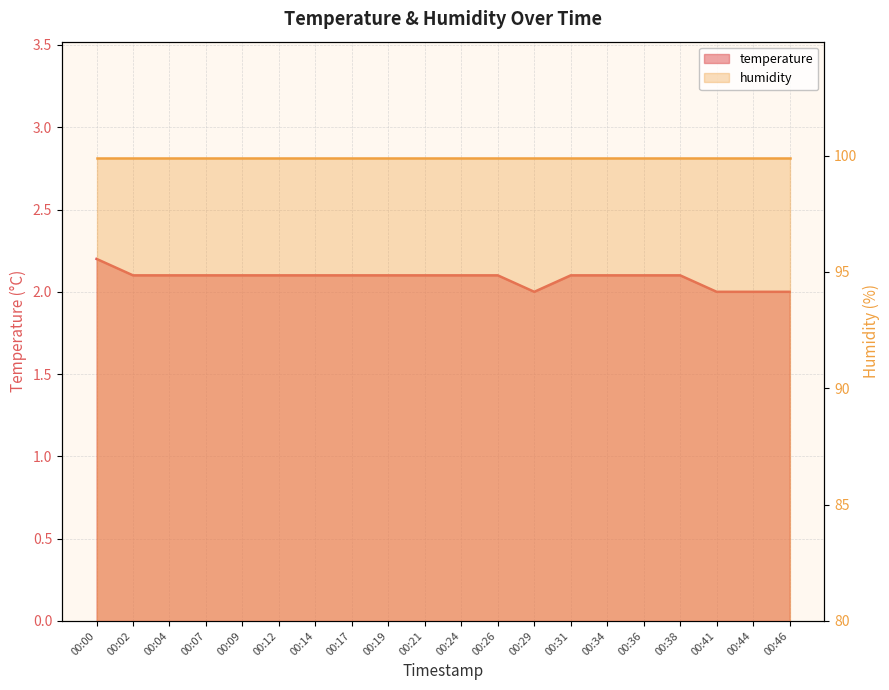

Does the chart have visible grid lines?

Yes